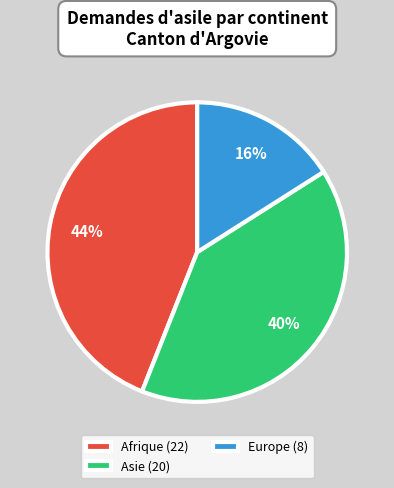

Is there any slice that represents more than half of the pie?

No